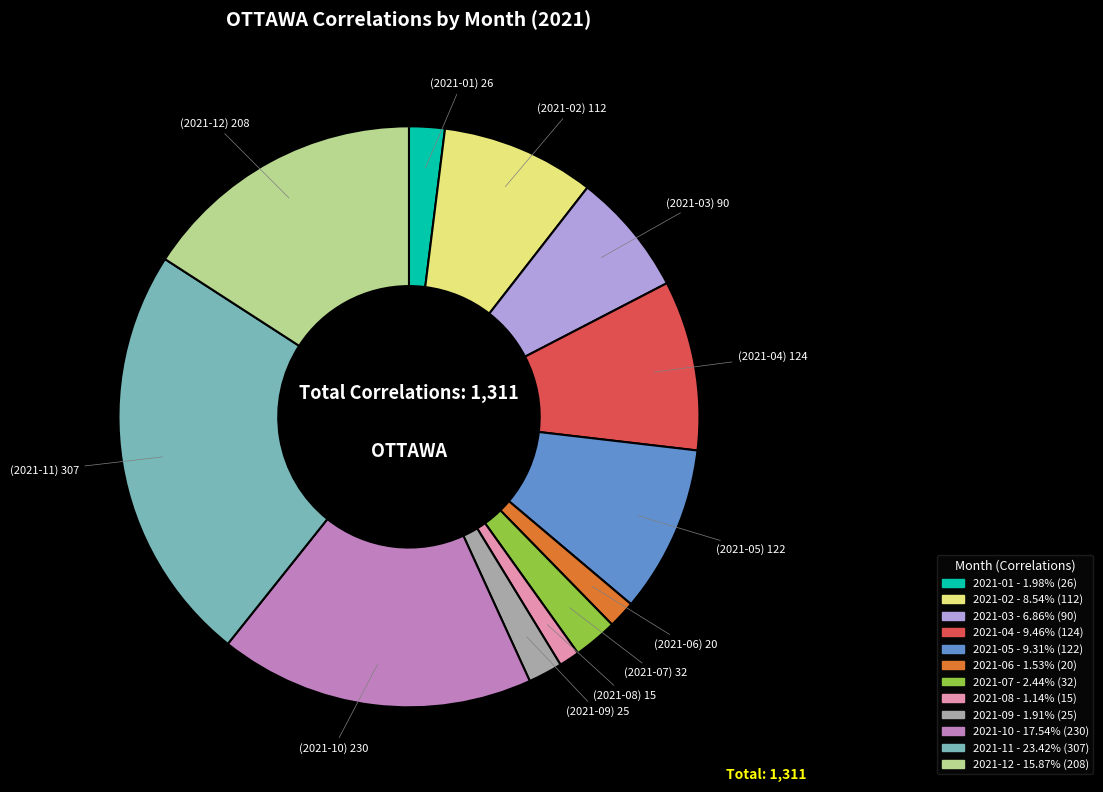

Do 2021-10 and 2021-04 together represent more than half of the pie?

No